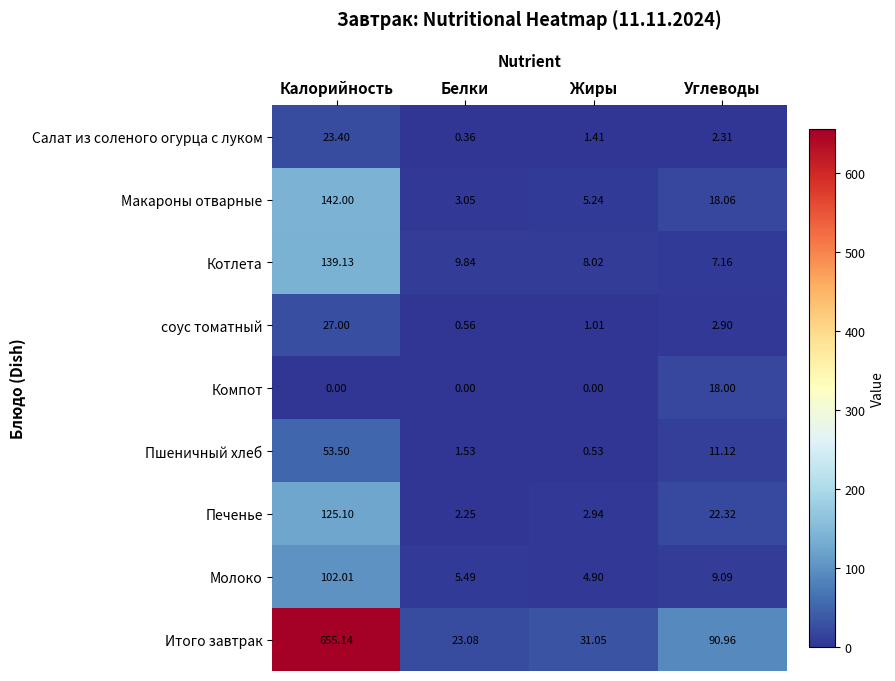

Which series has the widest spread of values?

Итого завтрак